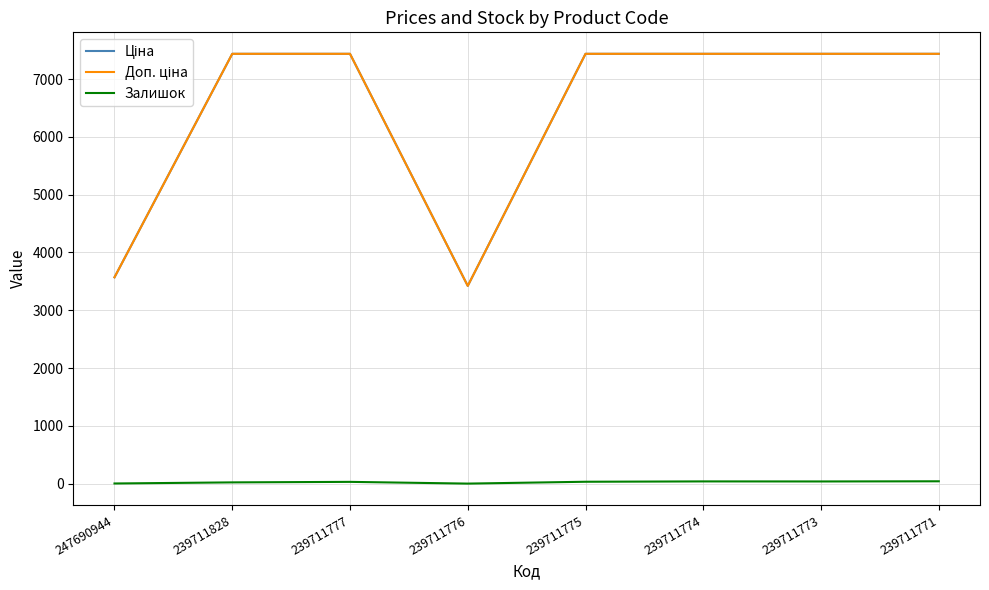

What is the difference between the highest and lowest values at 239711776?

3421.0